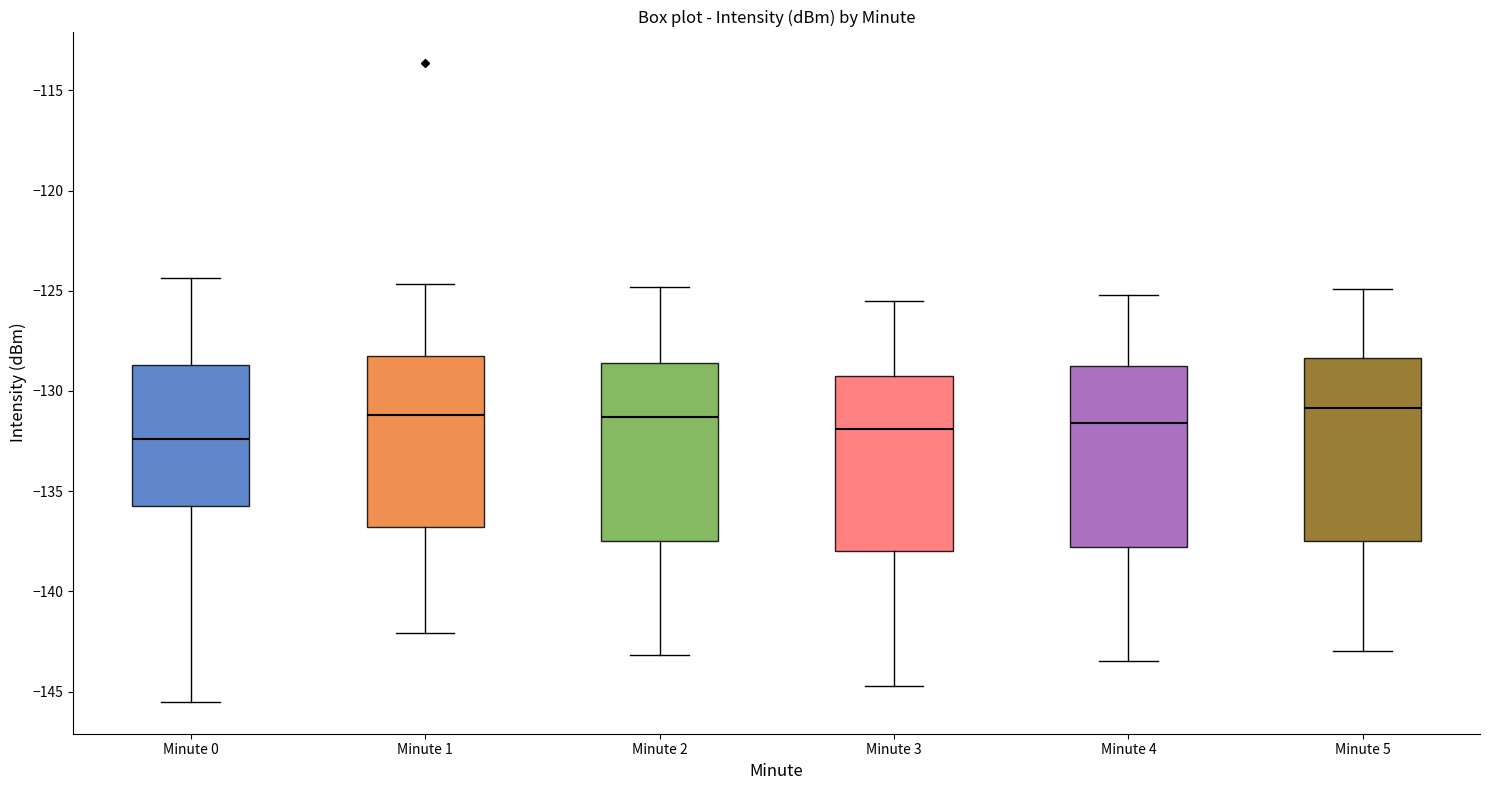

Reading left to right, read every box against the y-axis: the position of its median line, the range the box covers, and the ends of its whiskers. The values are not printed on the chart, so give them approximately, as read against the axis.

Minute 0: median -132.5, box -136.0 to -128.5, whiskers -145.5 to -124.5
Minute 1: median -131.0, box -137.0 to -128.5, whiskers -142.0 to -124.5
Minute 2: median -131.5, box -137.5 to -128.5, whiskers -143.0 to -125.0
Minute 3: median -132.0, box -138.0 to -129.0, whiskers -144.5 to -125.5
Minute 4: median -131.5, box -138.0 to -128.5, whiskers -143.5 to -125.0
Minute 5: median -131.0, box -137.5 to -128.5, whiskers -143.0 to -125.0